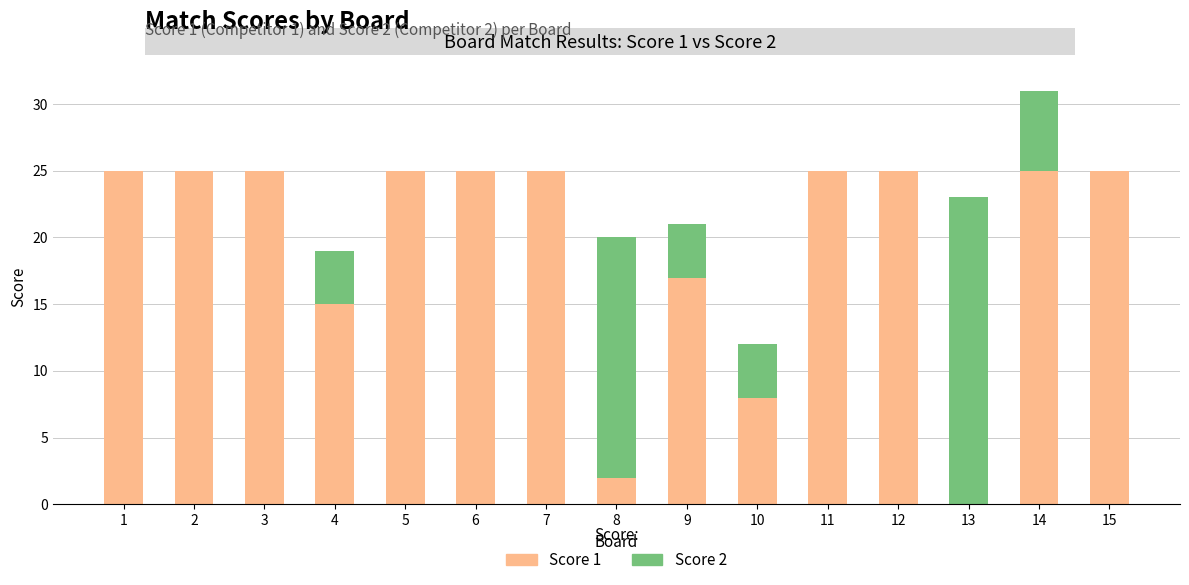

Reading left to right, list the values for the Score 1 series.

1=25	2=25	3=25	4=15	5=25	6=25	7=25	8=2	9=17	10=8	11=25	12=25	13=0	14=25	15=25